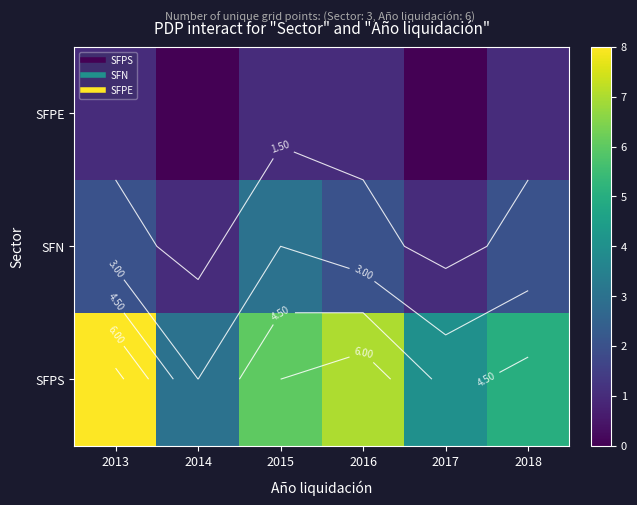

At which label is SFPE closest to 0?

2014